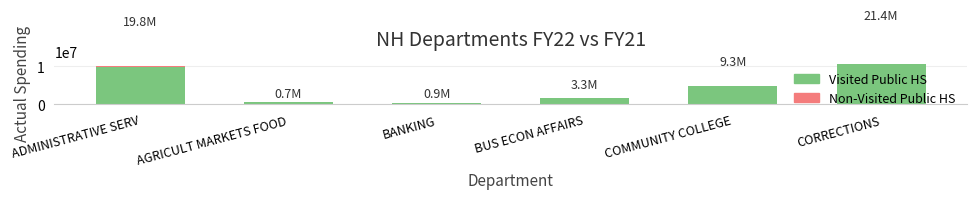

Is the value of Non-Visited Public HS at AGRICULT MARKETS FOOD greater than the value of Visited Public HS at AGRICULT MARKETS FOOD?

No